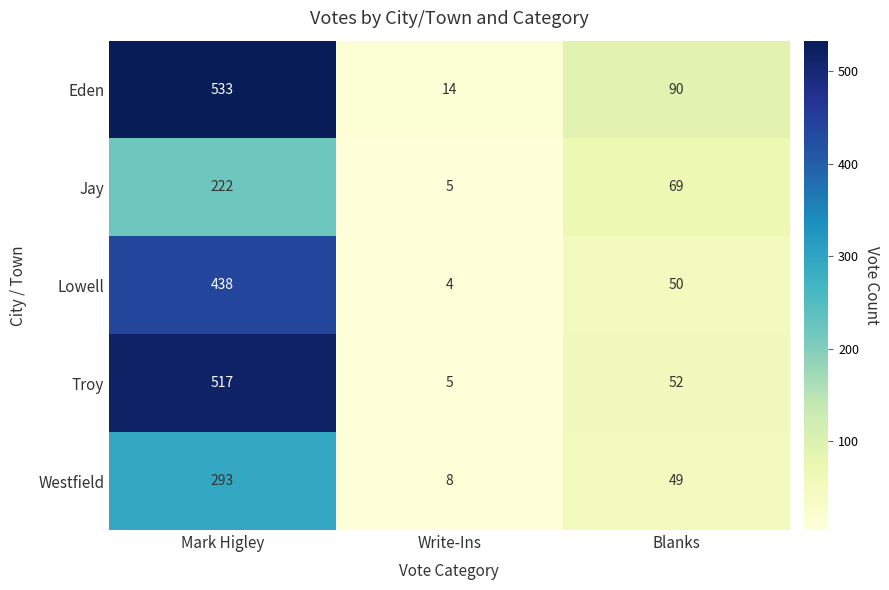

Rank the categories by Jay value from highest to lowest.

Mark Higley, Blanks, Write-Ins